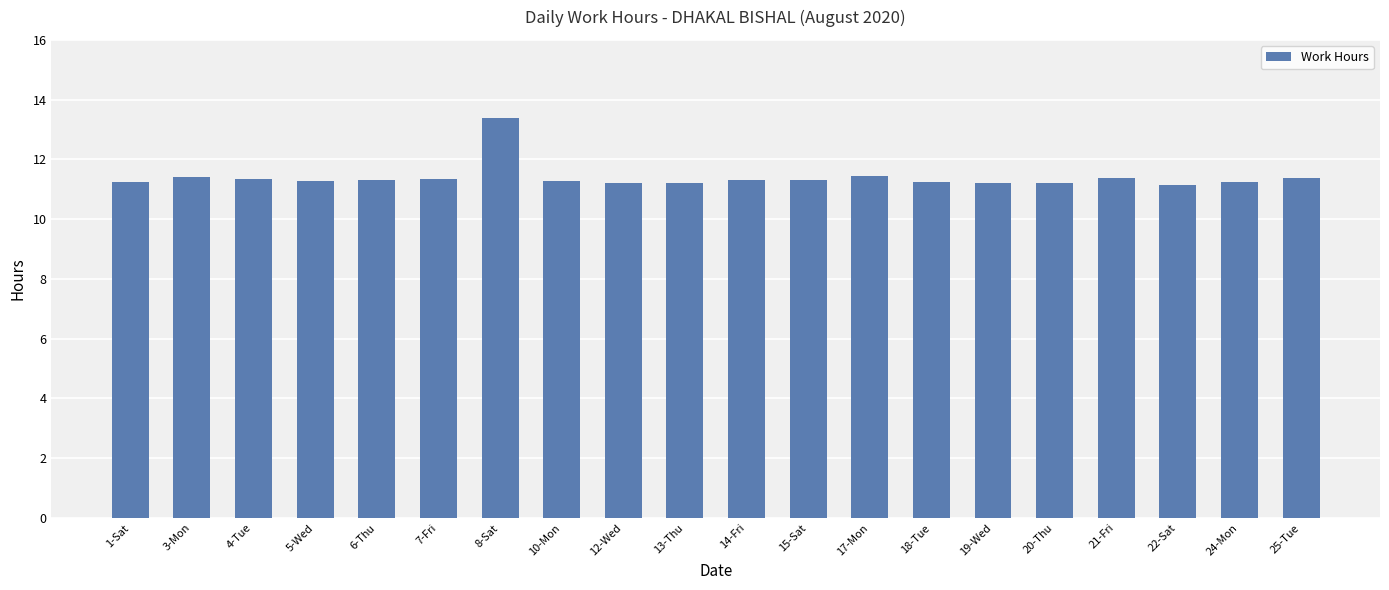

How many bars are there in total?

20